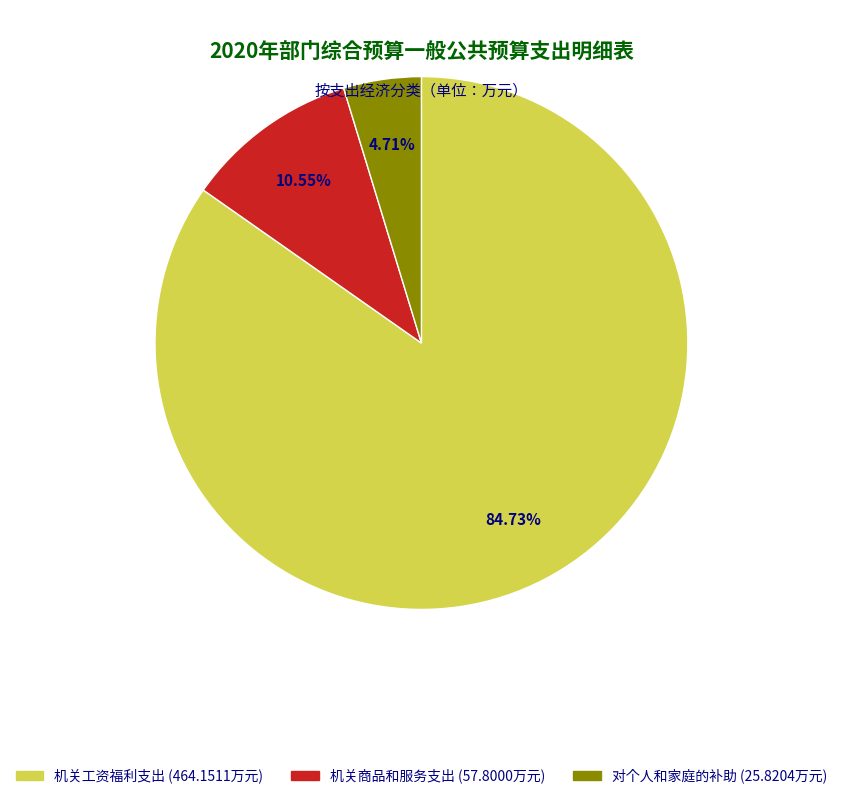

What is the ratio of the value at 机关商品和服务支出 to the value at 对个人和家庭的补助?

2.2